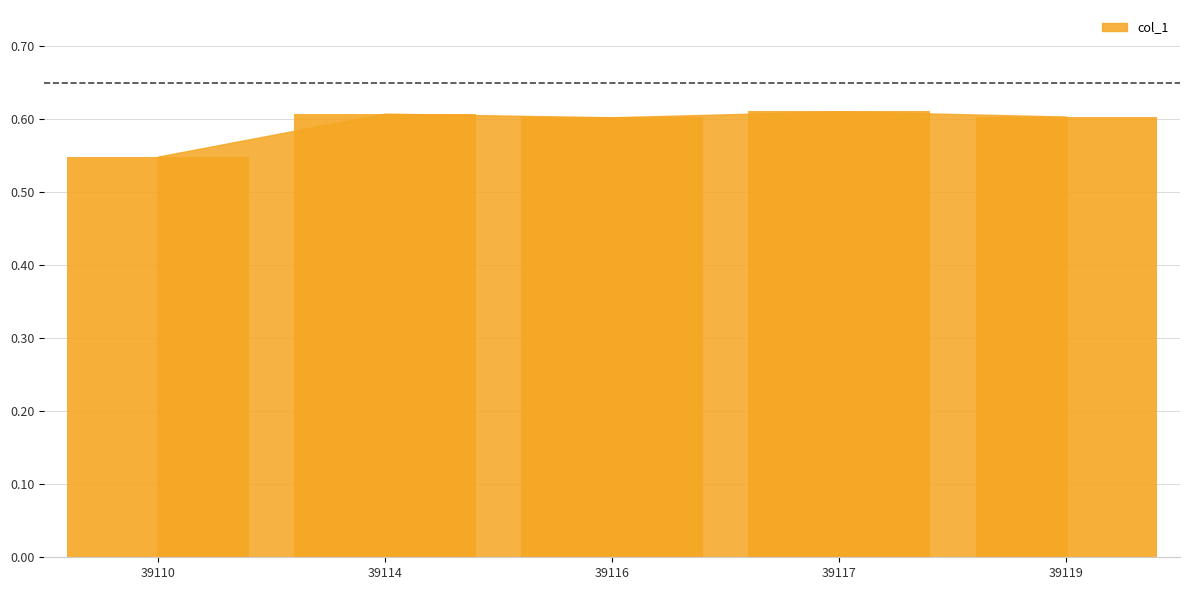

How many values are between 0 and 1?

5